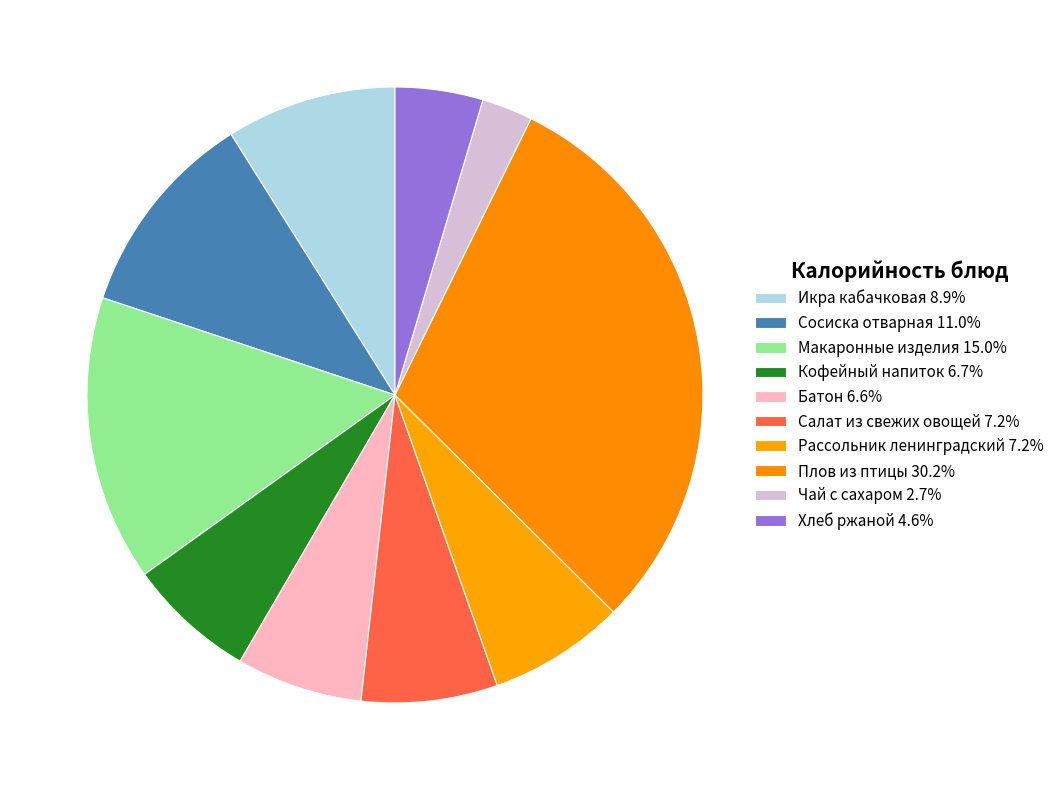

How many segments does this pie chart have?

10